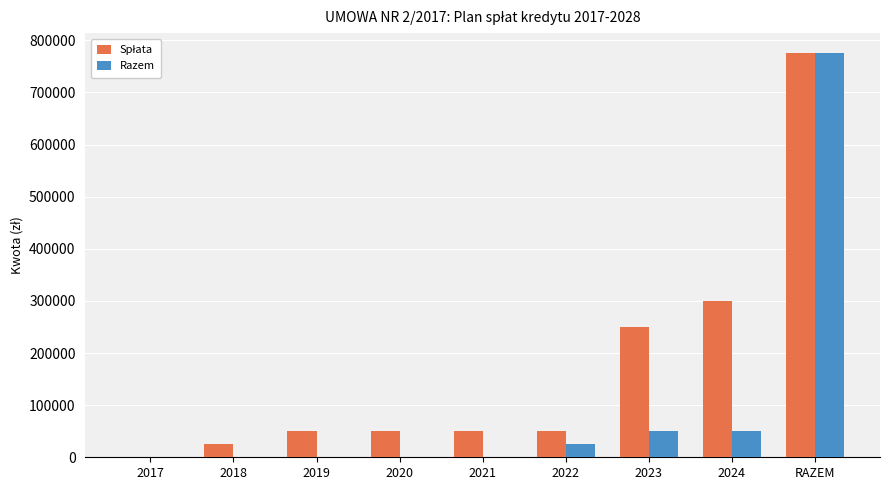

Which series changed the most between 2024 and RAZEM?

Razem